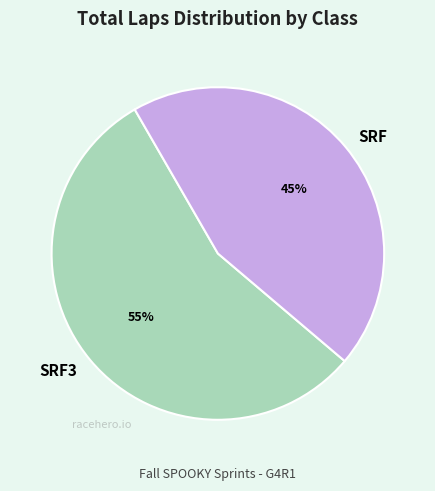

Rank the categories by value from lowest to highest.

SRF, SRF3